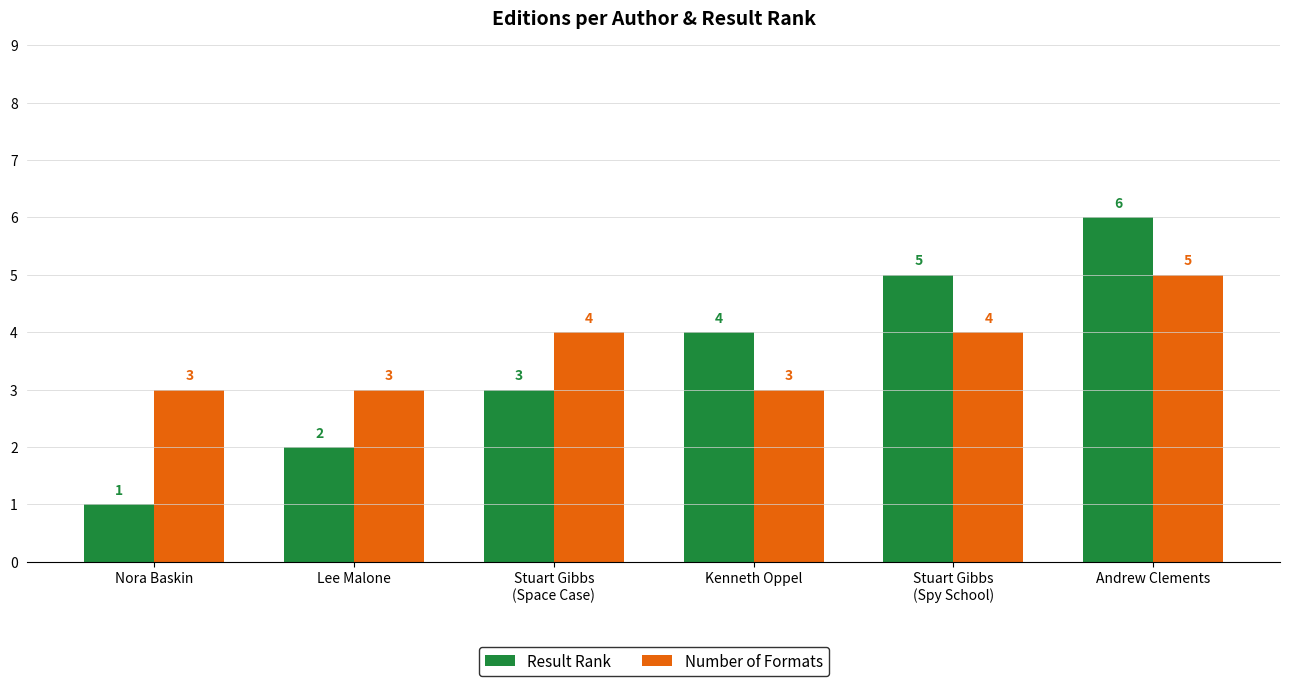

Reading left to right, what are all the values shown in this chart?

Result Rank: Nora Baskin=1	Lee Malone=2	Stuart Gibbs
(Space Case)=3	Kenneth Oppel=4	Stuart Gibbs
(Spy School)=5	Andrew Clements=6
Number of Formats: Nora Baskin=3	Lee Malone=3	Stuart Gibbs
(Space Case)=4	Kenneth Oppel=3	Stuart Gibbs
(Spy School)=4	Andrew Clements=5